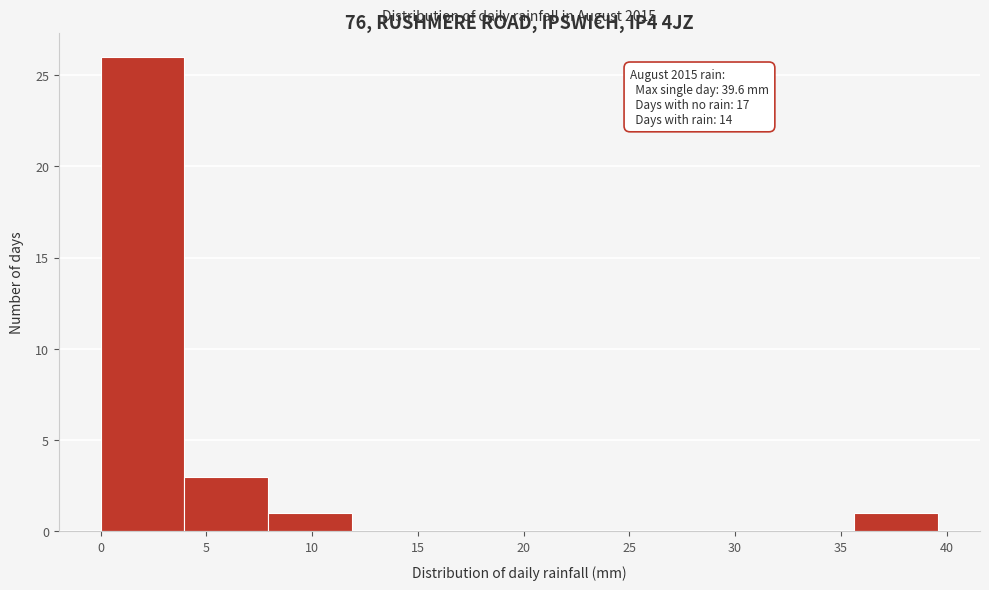

Over which range of the x-axis is the bar tallest?

0.0 to 4.0